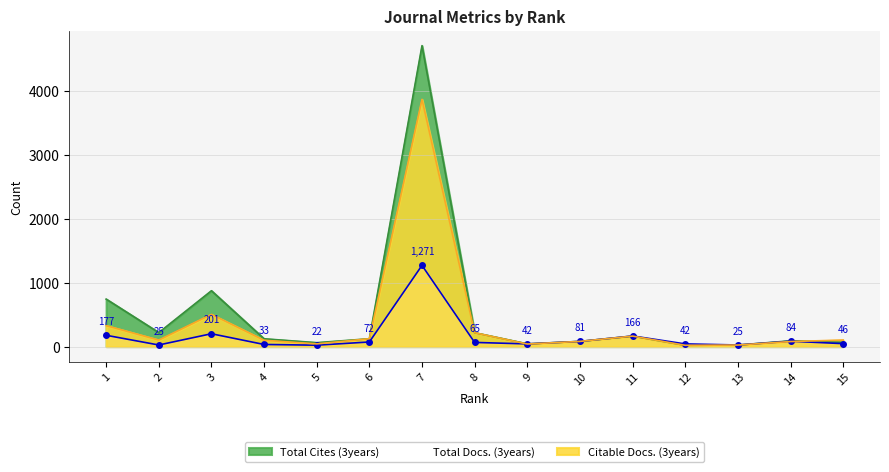

At which label does Total Docs. (3years) first exceed 65?

1